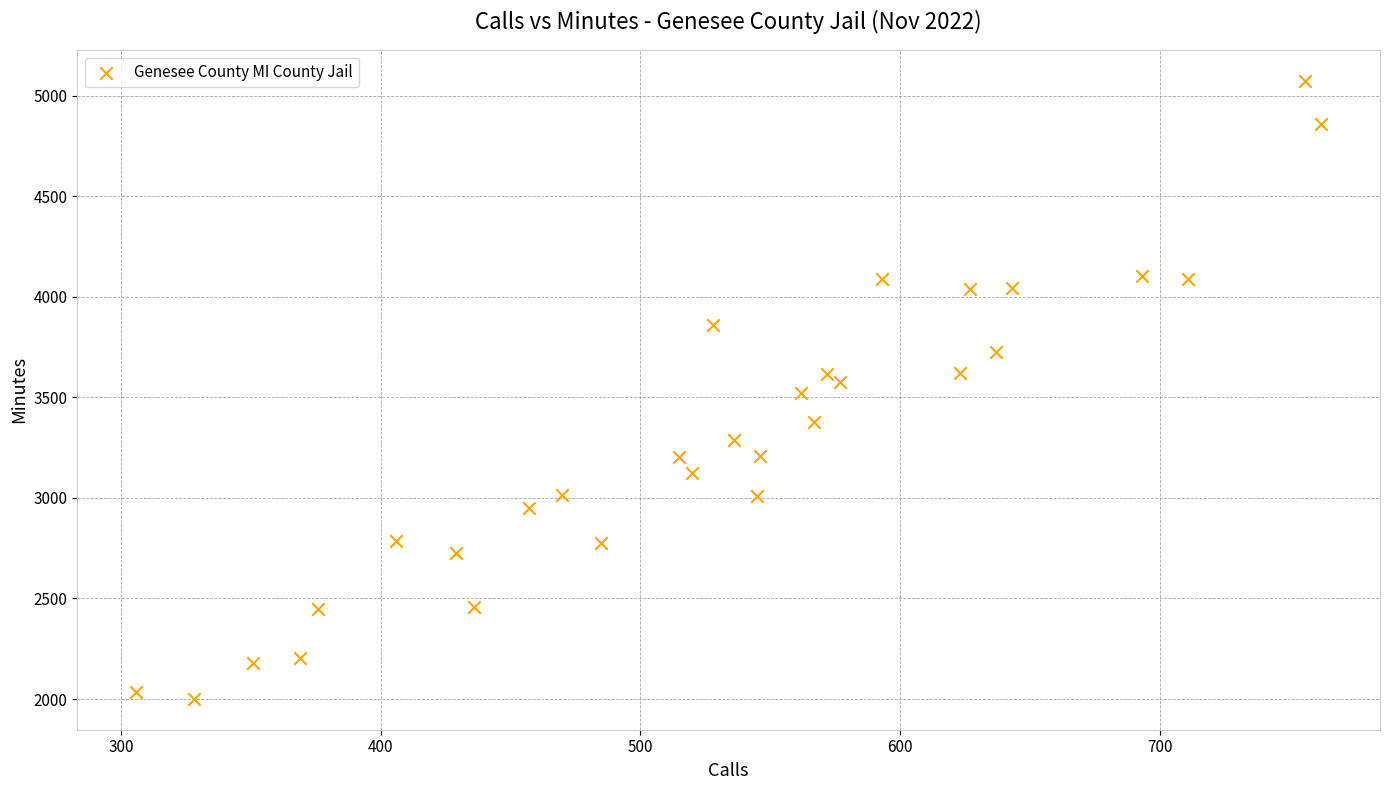

What is the range of X values (max minus min)?

456